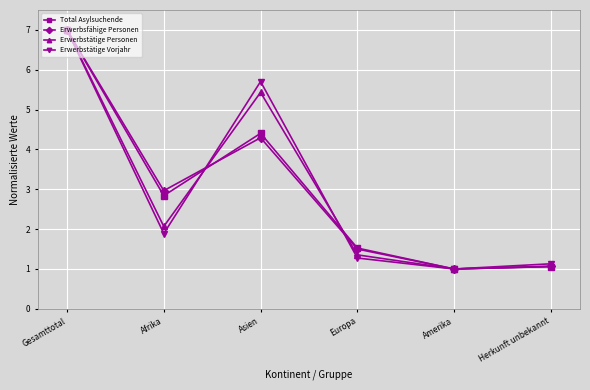

True or false: Total Asylsuchende and Erwerbstätige Personen cross at least once.

True